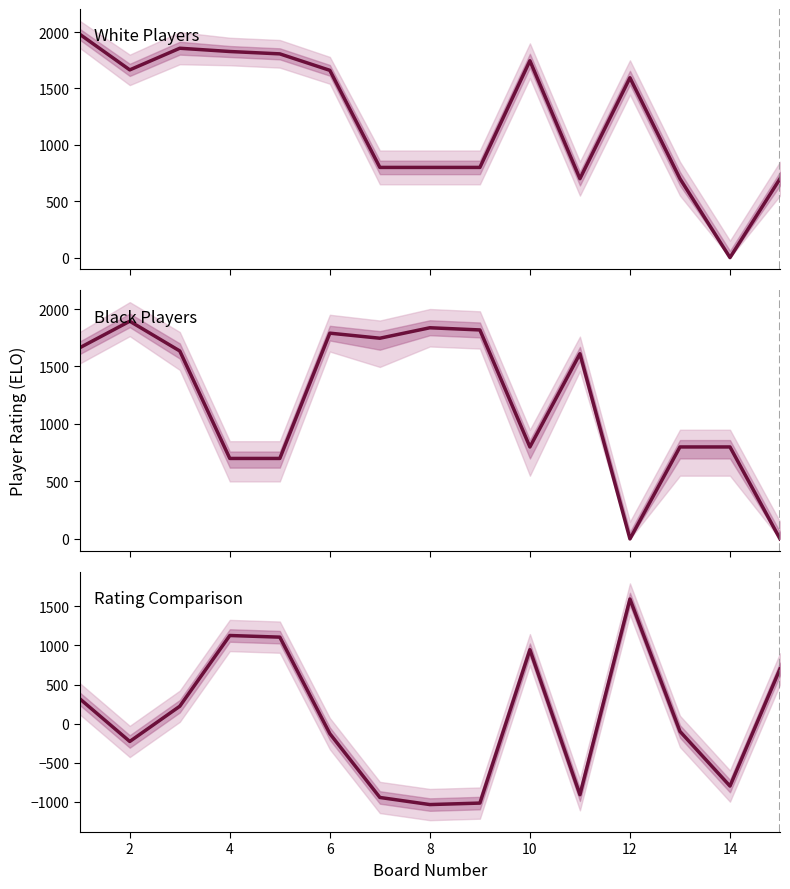

True or false: White - Black and White Rating intersect in this chart.

False